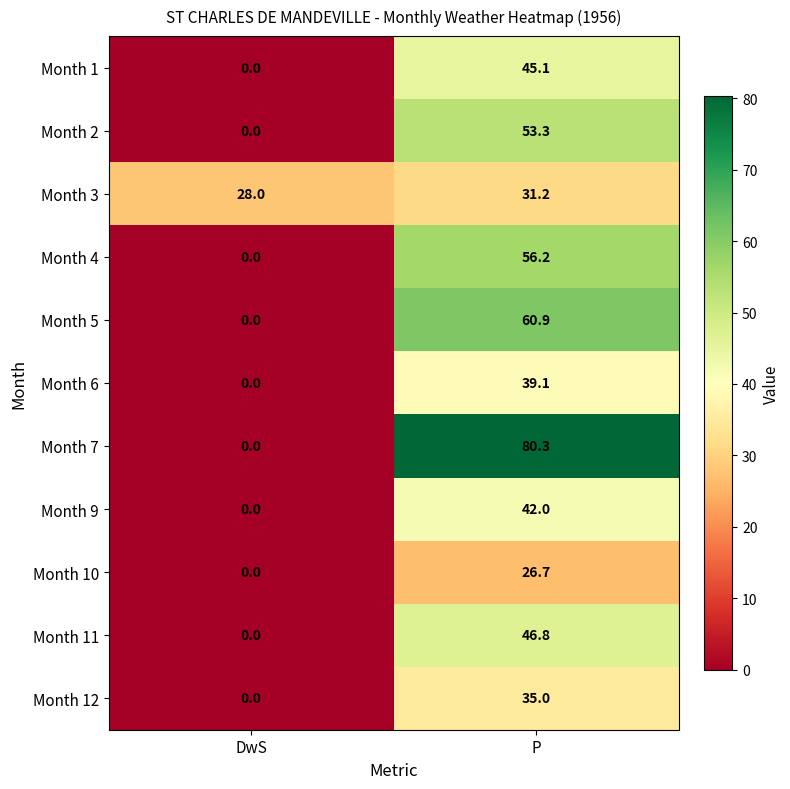

Which series has the largest range (max minus min)?

Month 7